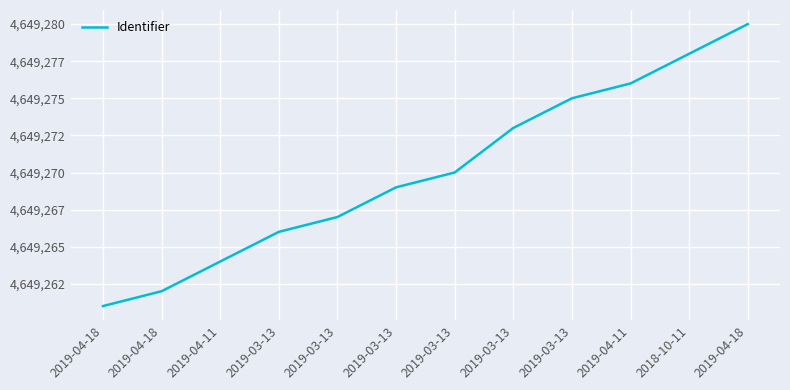

What is the approximate value at 2019-03-13?

4649273